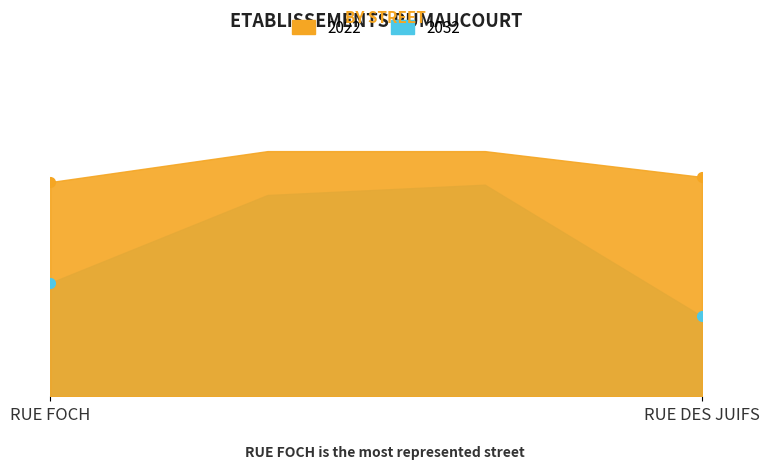

What is the label of the 3rd point from the right?

RUE JOFFRE